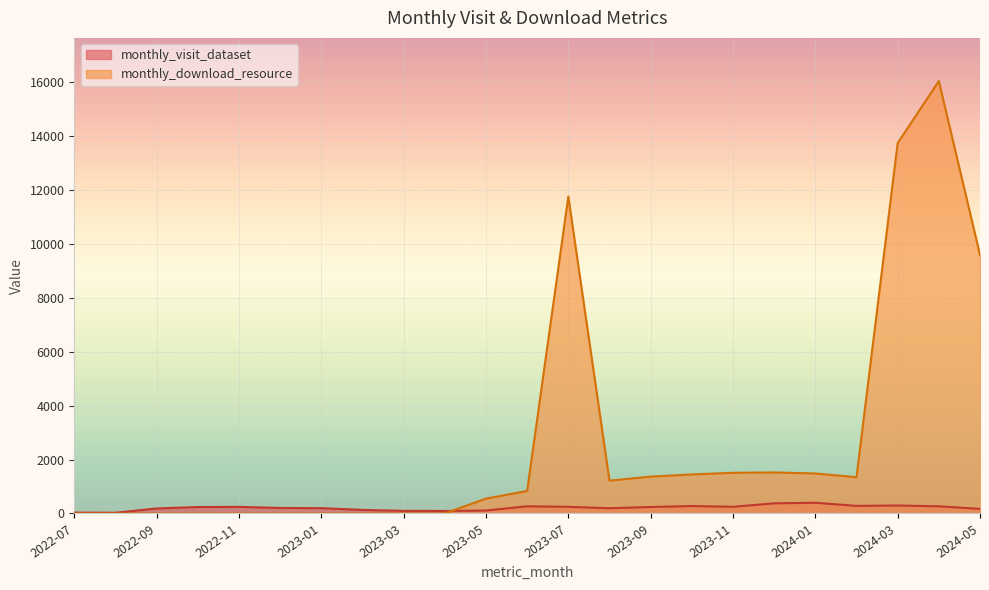

Reading right to left, what are all the values shown in this chart?

monthly_visit_dataset: 2024-05=170	2024-04=266	2024-03=296	2024-02=282	2024-01=397	2023-12=376	2023-11=248	2023-10=275	2023-09=240	2023-08=195	2023-07=247	2023-06=266	2023-05=109	2023-04=93	2023-03=97	2023-02=132	2023-01=197	2022-12=205	2022-11=245	2022-10=239	2022-09=186	2022-08=26	2022-07=31
monthly_download_resource: 2024-05=9587	2024-04=16036	2024-03=13739	2024-02=1346	2024-01=1483	2023-12=1522	2023-11=1509	2023-10=1448	2023-09=1367	2023-08=1217	2023-07=11754	2023-06=834	2023-05=552	2023-04=0	2023-03=0	2023-02=0	2023-01=0	2022-12=0	2022-11=0	2022-10=0	2022-09=0	2022-08=0	2022-07=0